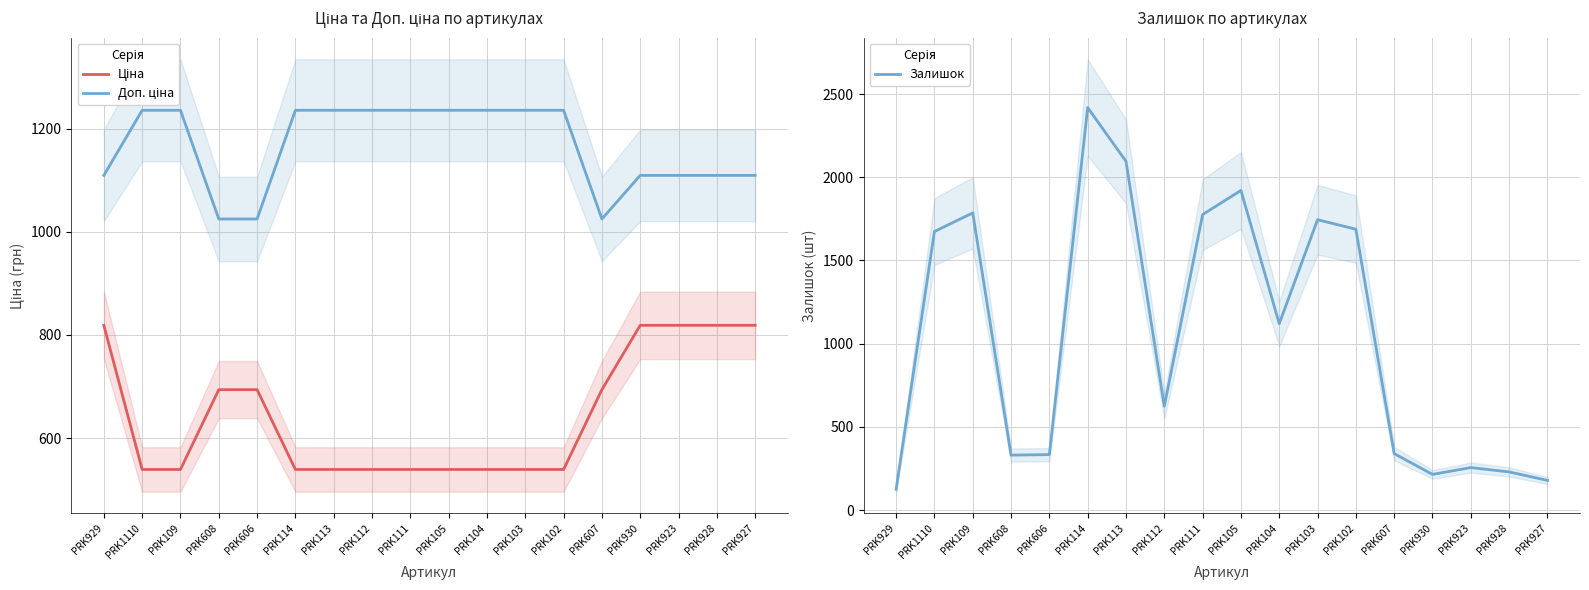

How many lines are shown in the chart?

3